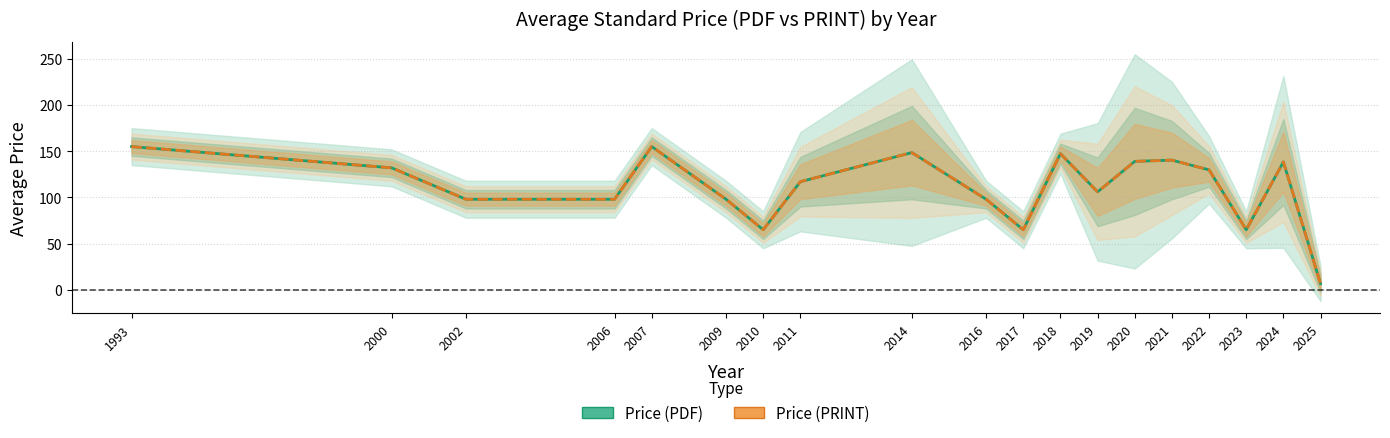

Which series has the largest total across all categories?

Price (PDF)